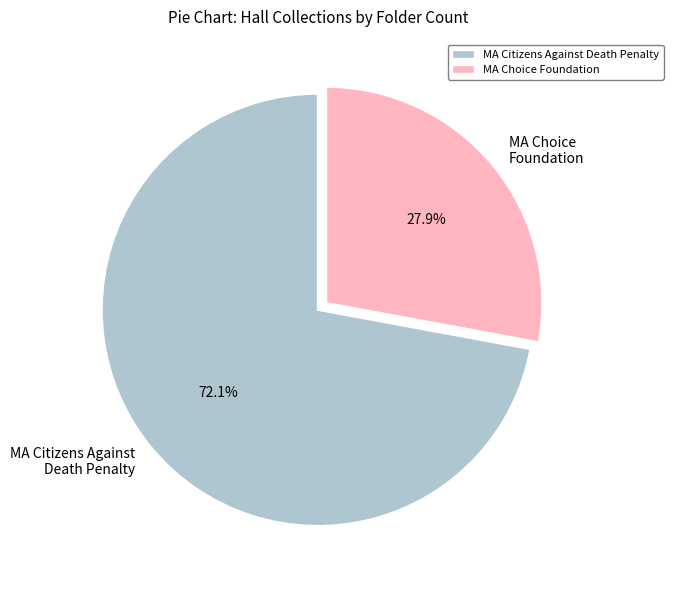

How many slices are in this pie chart?

2